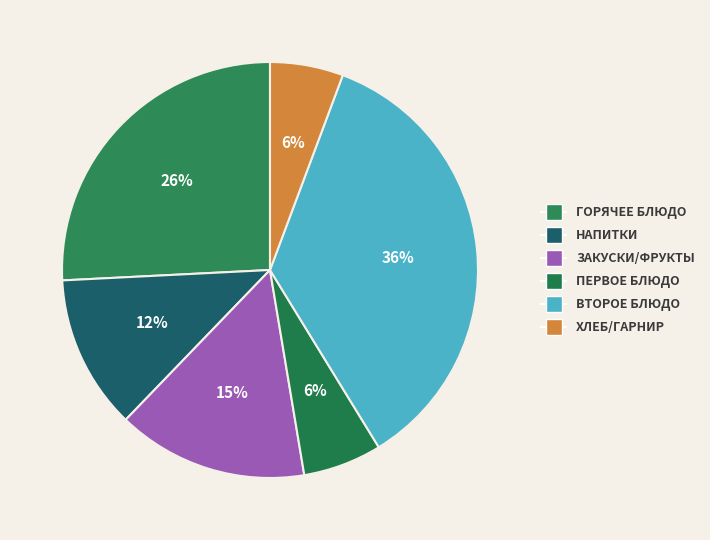

How many segments does this pie chart have?

6